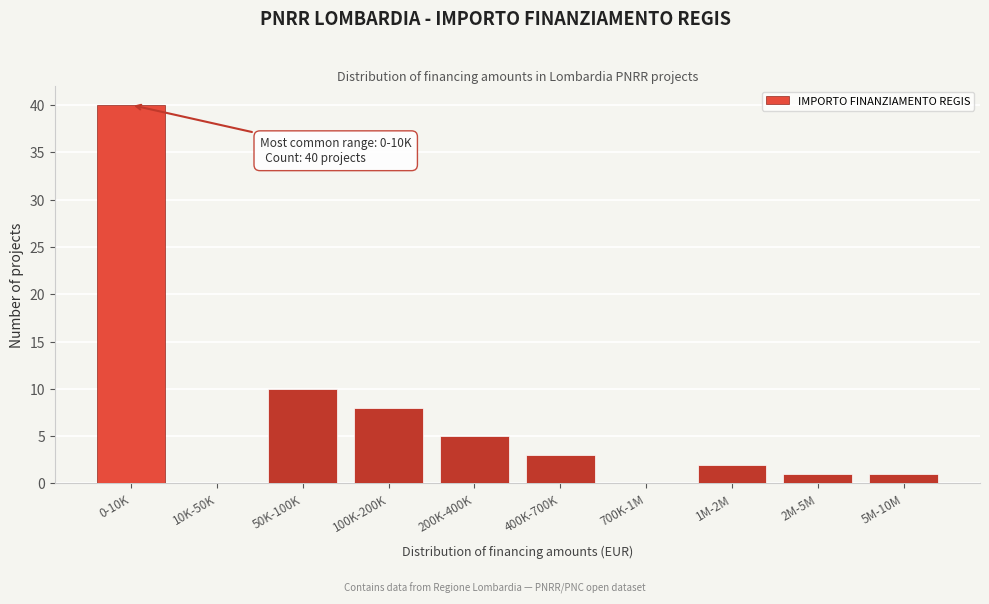

Reading left to right, what are all the values shown in this chart?

0-10K=40	10K-50K=0	50K-100K=10	100K-200K=8	200K-400K=5	400K-700K=3	700K-1M=0	1M-2M=2	2M-5M=1	5M-10M=1